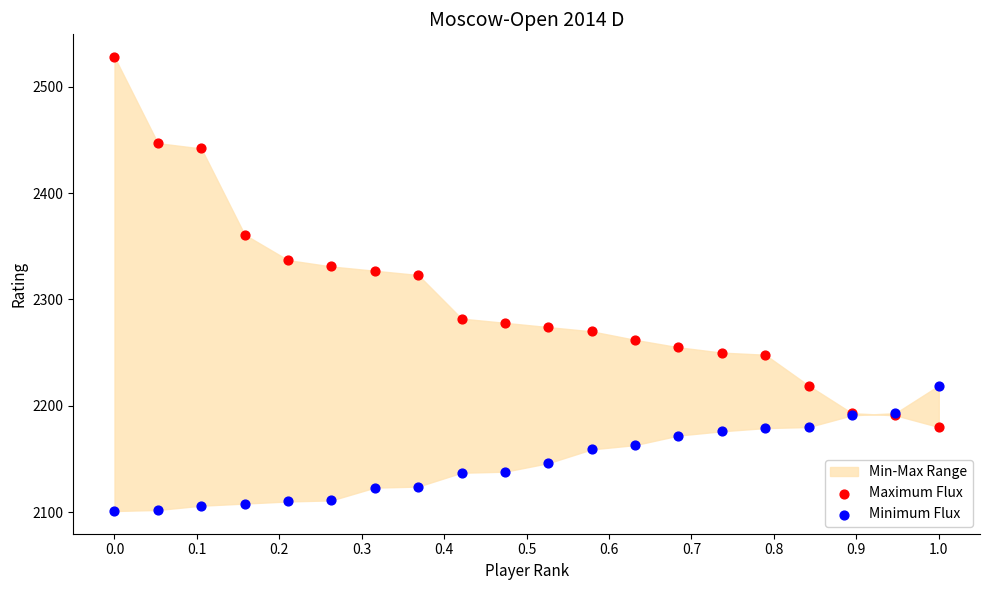

In the Maximum Flux series, what Y value is closest to 2354?

2361